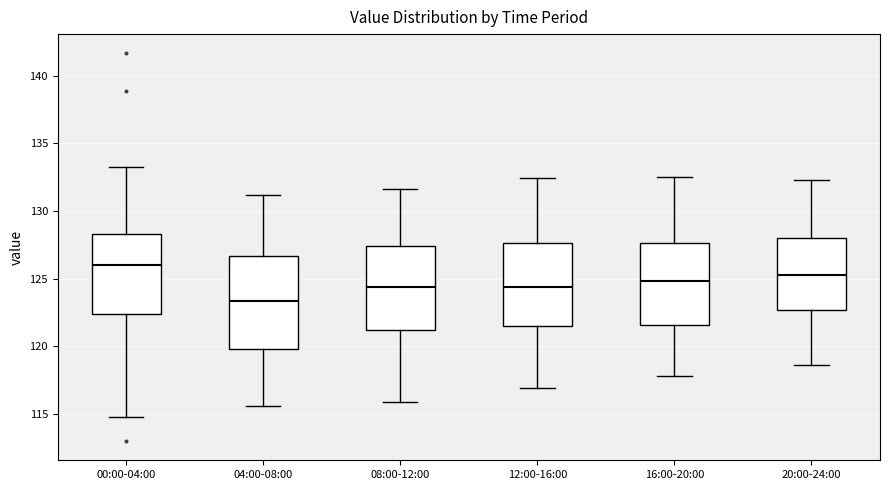

Where does the upper whisker of the box for 20:00-24:00 end on the y-axis? The values are not printed on the chart, so give them approximately, as read against the axis.

132.5